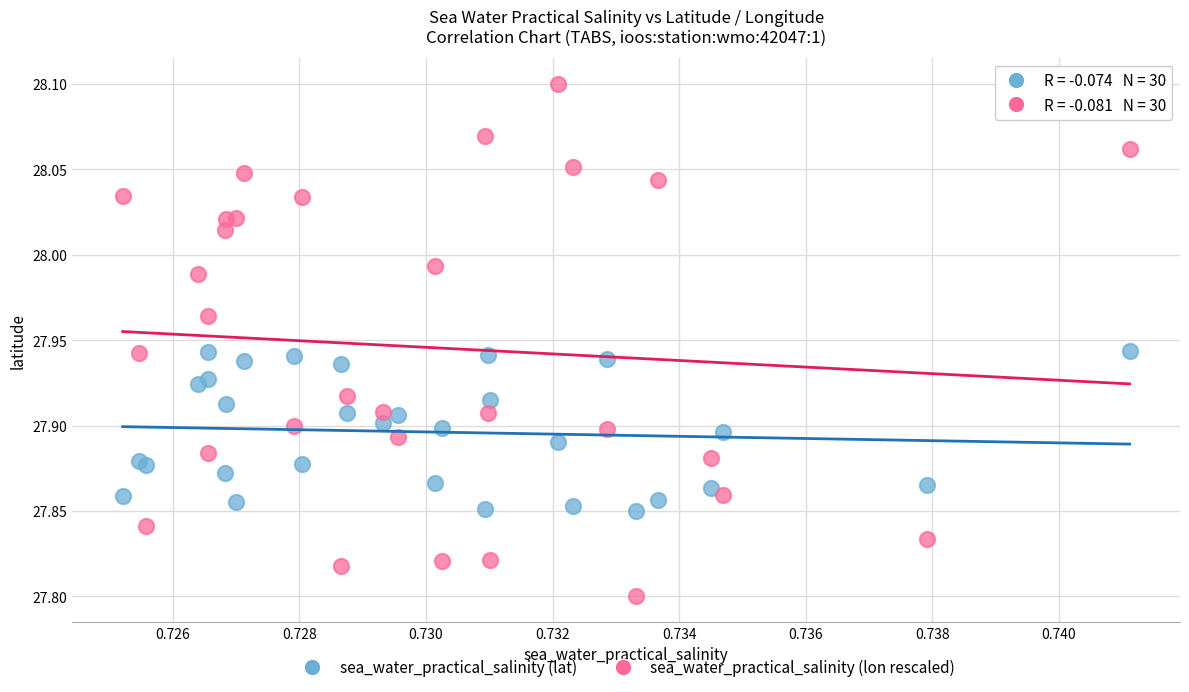

Which series has the largest Y range (max minus min)?

sea_water_practical_salinity (lon rescaled)